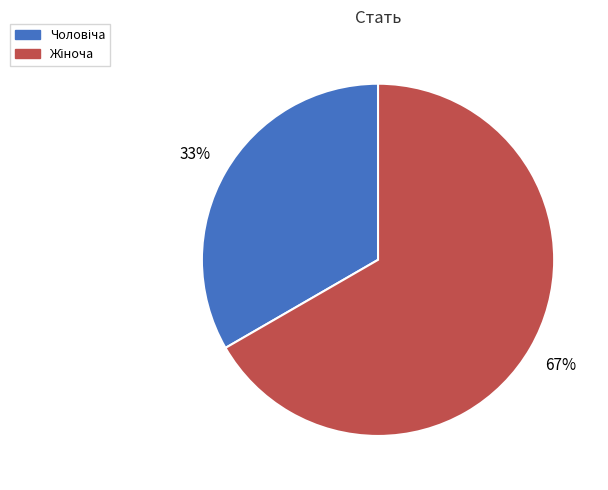

How many slices are in this pie chart?

2